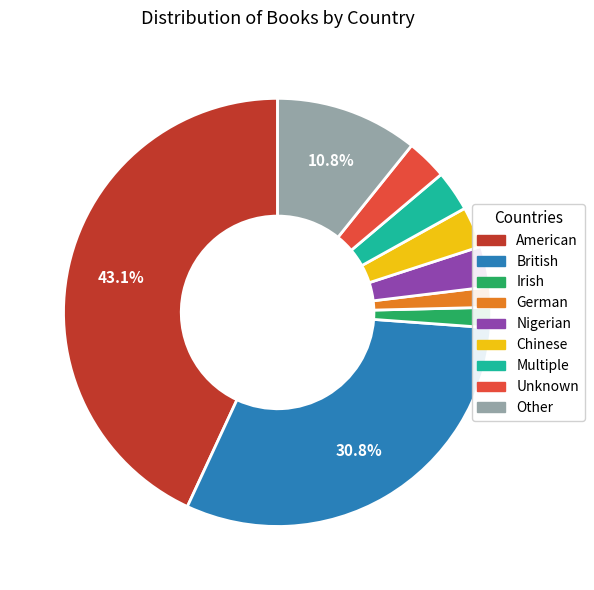

What is the largest slice in the pie chart?

American